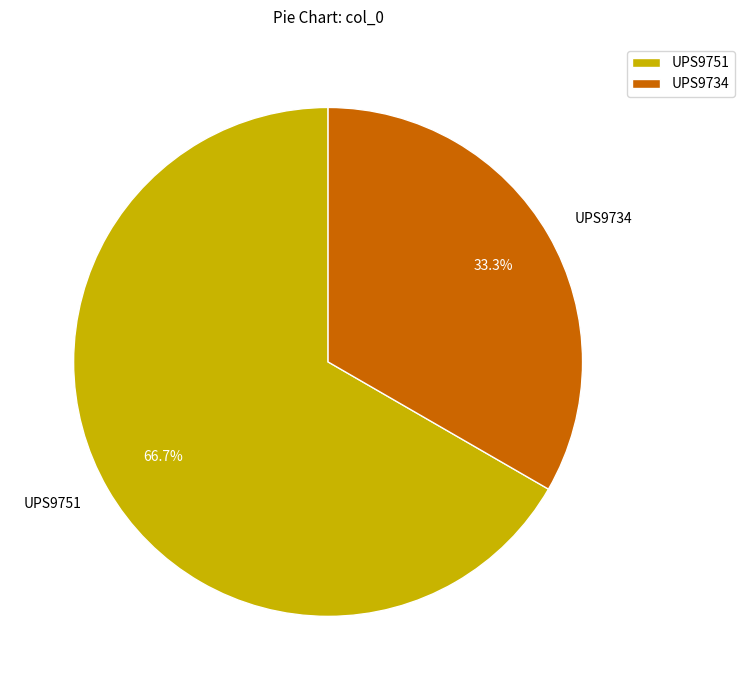

What is the smallest slice in the pie chart?

UPS9734